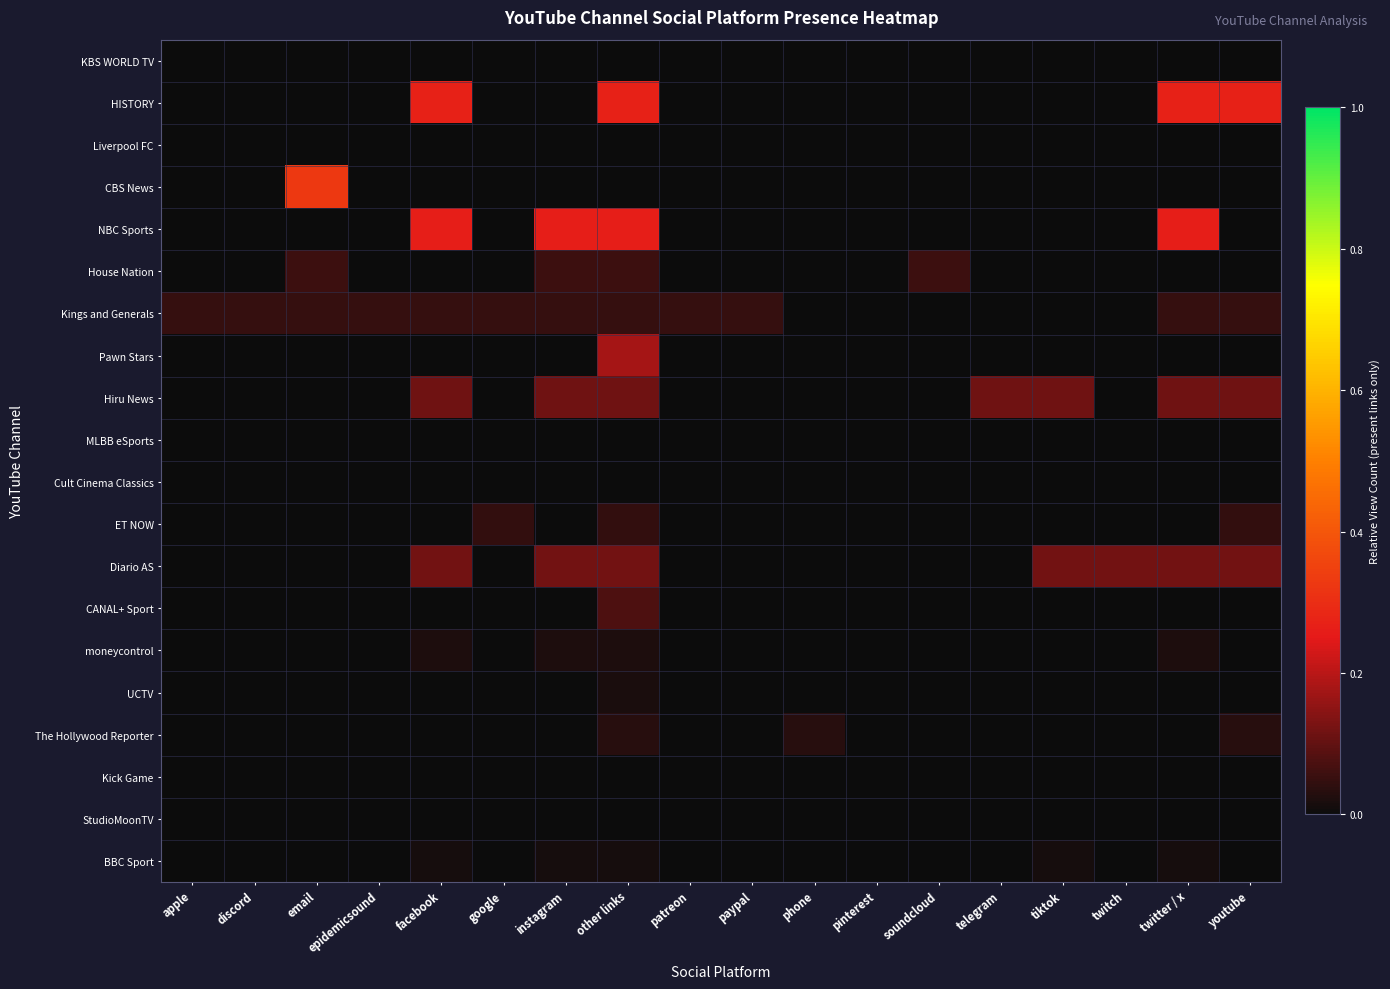

Which series has the widest spread of values?

CBS News